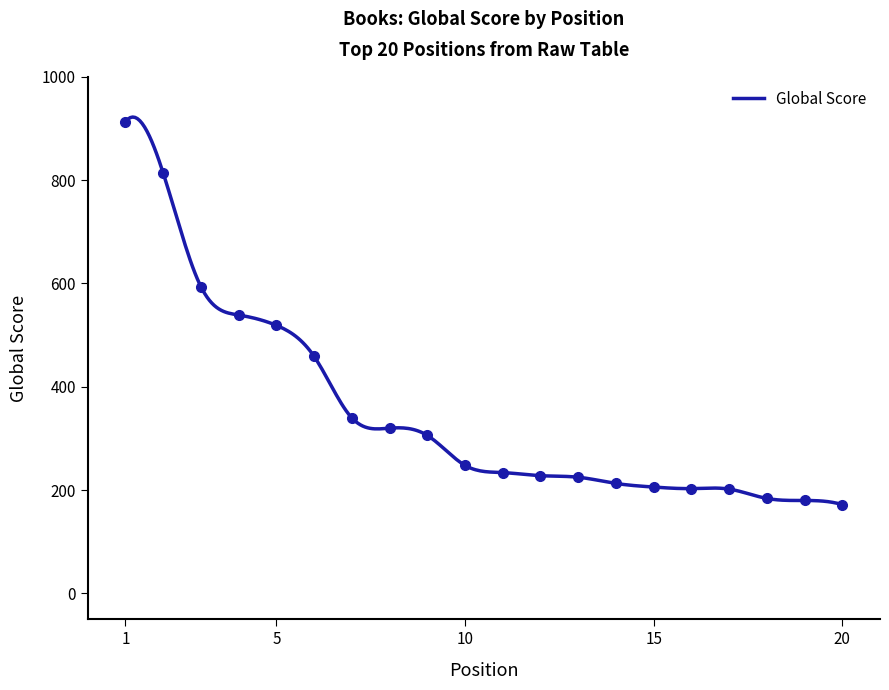

What is the change in value from 6 to 7?

-119